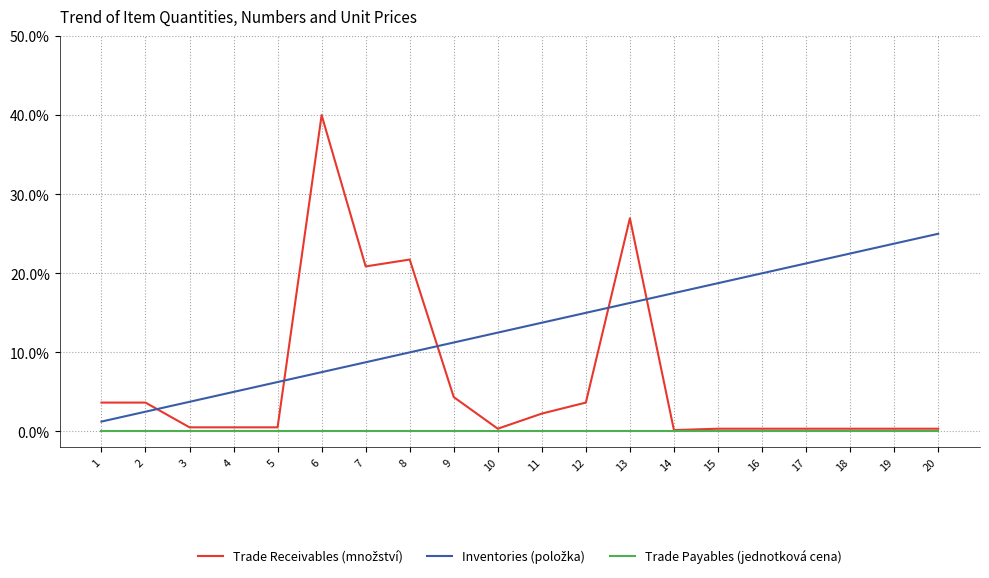

At which category is the sum across all series the highest?

6